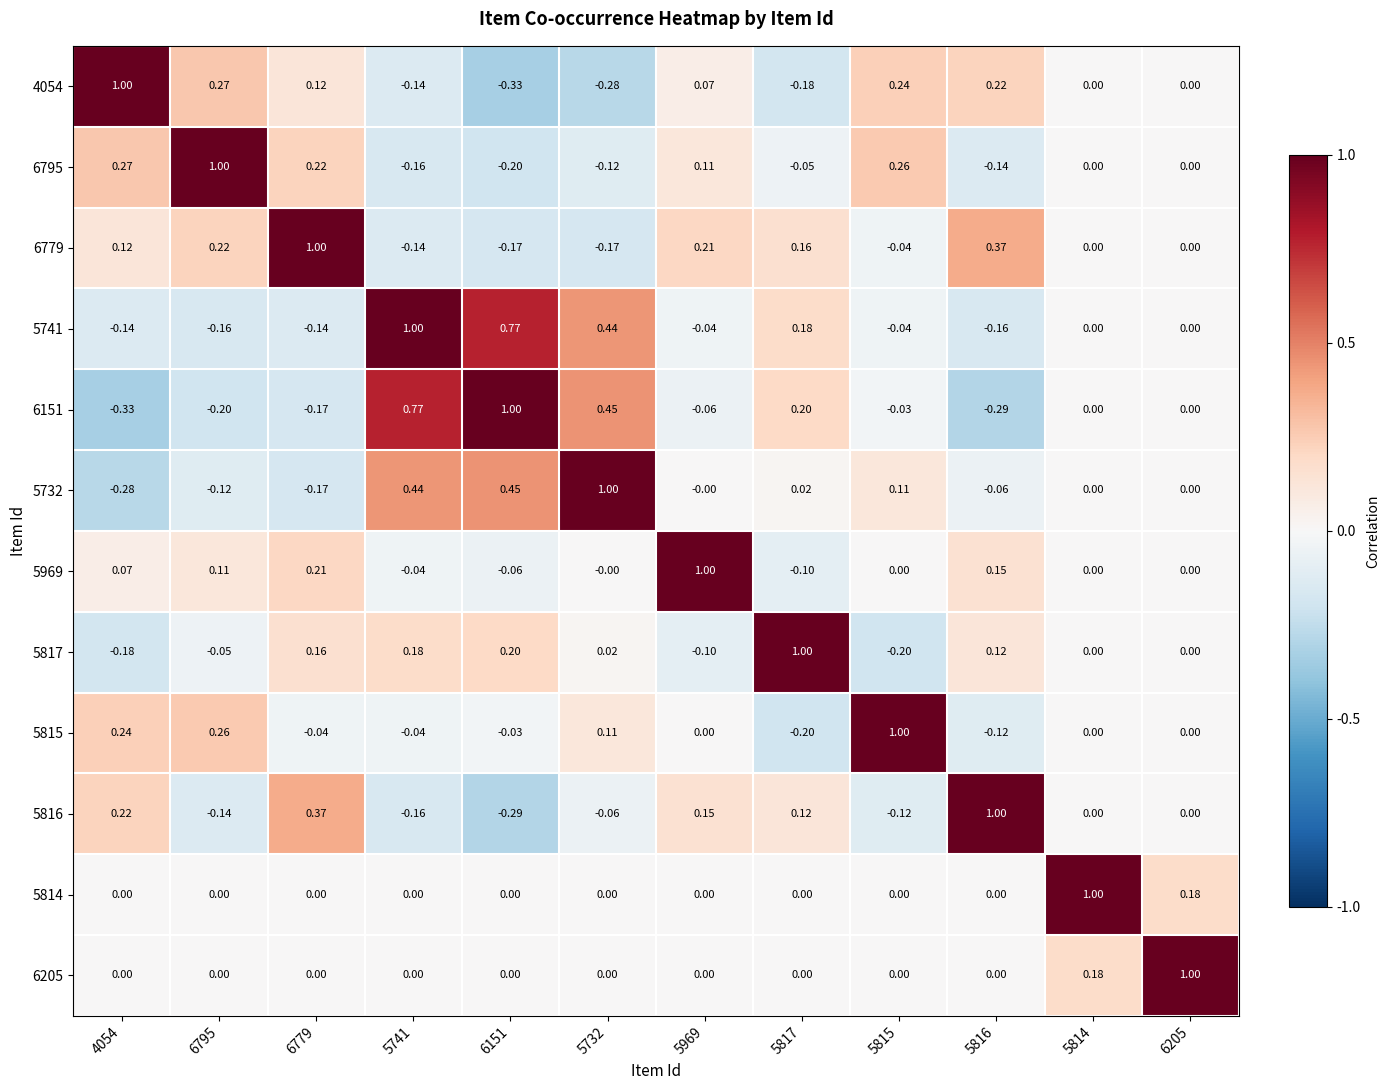

Is the value of 6151 at 4054 greater than the value of 5814 at 5814?

No